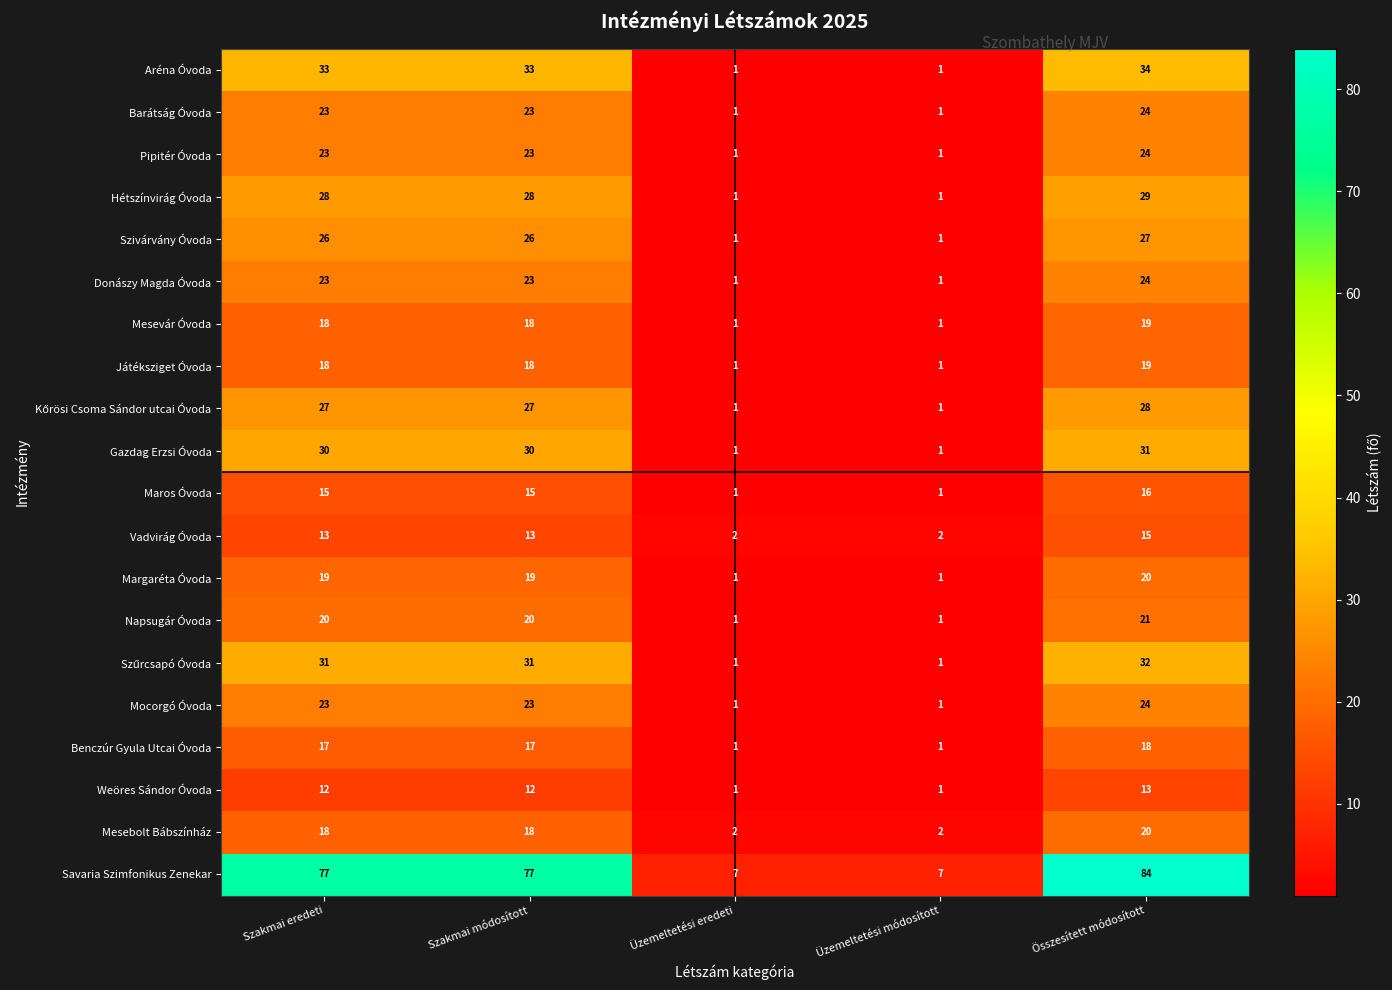

What is the approximate value of Szivárvány Óvoda at Szakmai módosított, to the nearest 10?

30